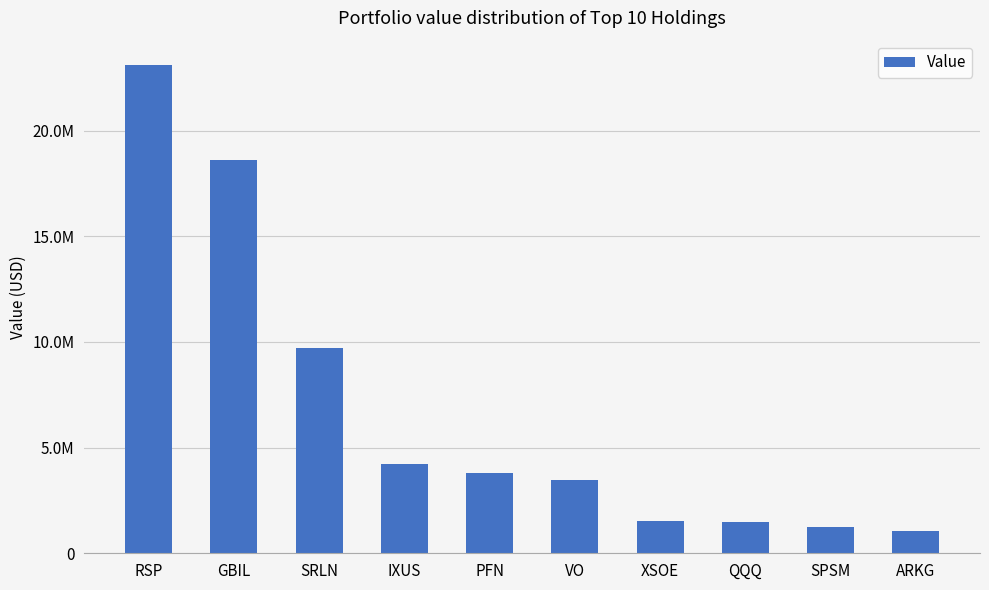

What is the sum of the values at GBIL and SRLN?

28305000